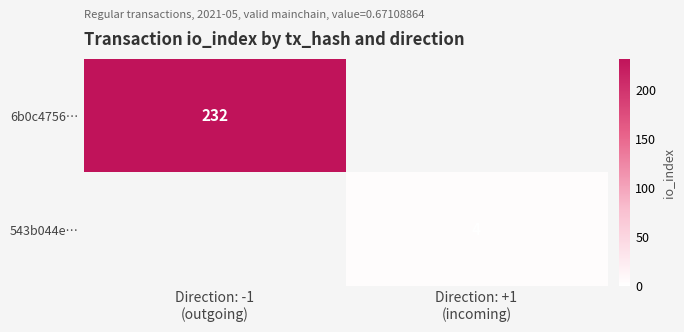

Where is 6b0c4756… nearest to the value 232?

Direction: -1 (outgoing)